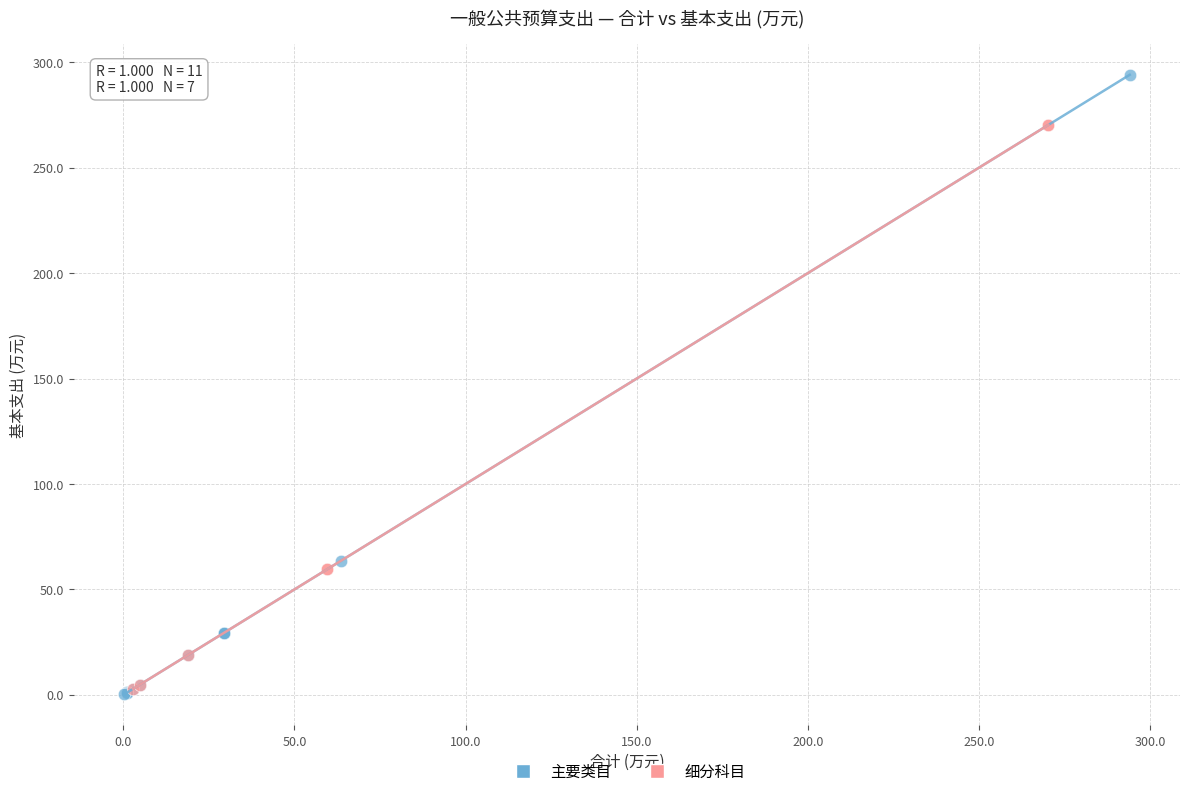

Which series has the largest Y range (max minus min)?

主要类目